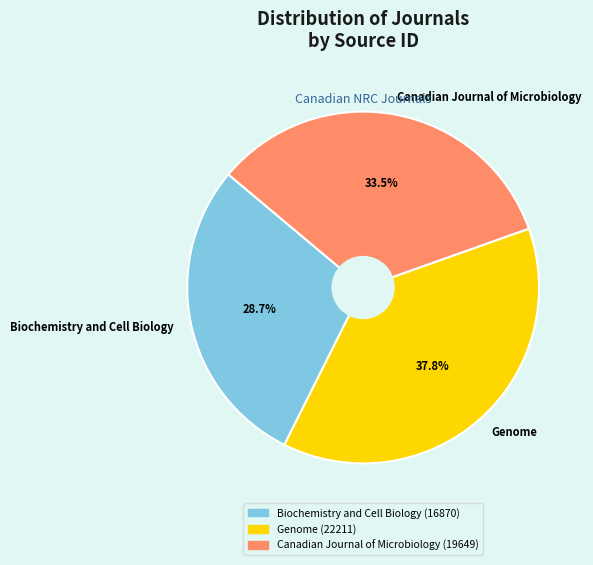

To the nearest percent, what percentage of the pie is Biochemistry and Cell Biology?

29%